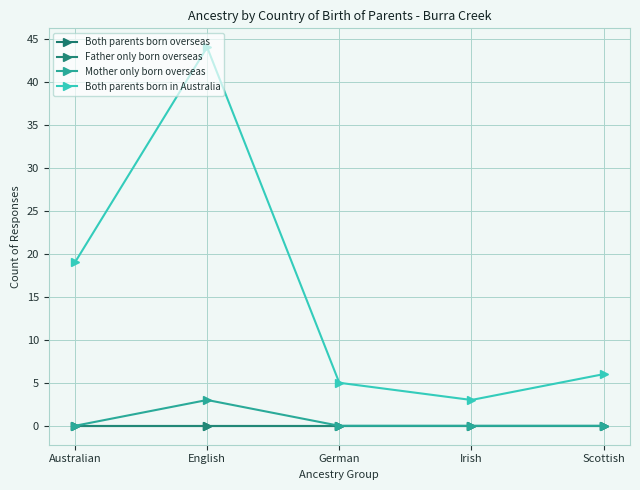

True or false: Mother only born overseas has more than 1 points higher than both neighbors.

False